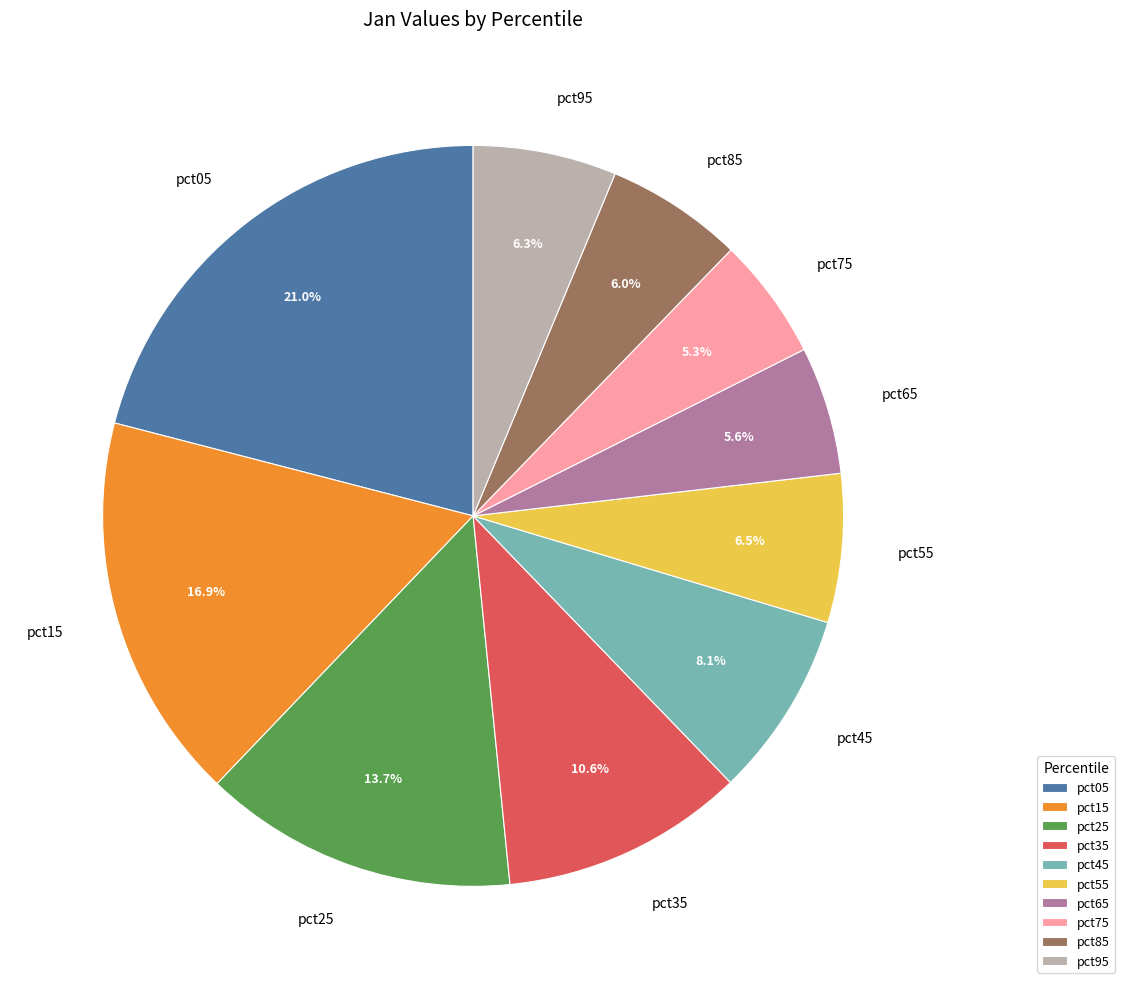

Does pct55 account for over 50% of the chart?

No